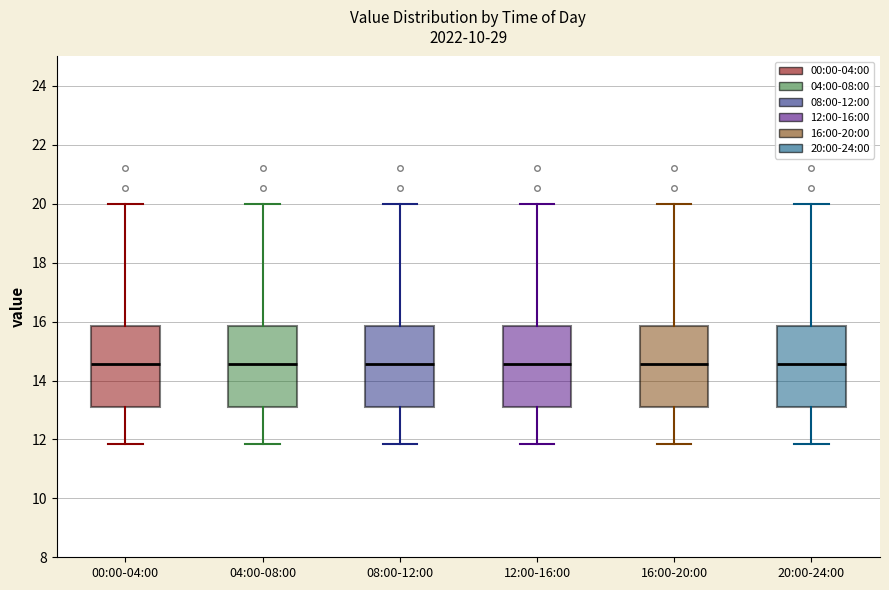

Reading left to right, read every box against the y-axis: the position of its median line, the range the box covers, and the ends of its whiskers. The values are not printed on the chart, so give them approximately, as read against the axis.

00:00-04:00: median 14.6, box 13.0 to 15.8, whiskers 11.8 to 20.0
04:00-08:00: median 14.6, box 13.0 to 15.8, whiskers 11.8 to 20.0
08:00-12:00: median 14.6, box 13.0 to 15.8, whiskers 11.8 to 20.0
12:00-16:00: median 14.6, box 13.0 to 15.8, whiskers 11.8 to 20.0
16:00-20:00: median 14.6, box 13.0 to 15.8, whiskers 11.8 to 20.0
20:00-24:00: median 14.6, box 13.0 to 15.8, whiskers 11.8 to 20.0